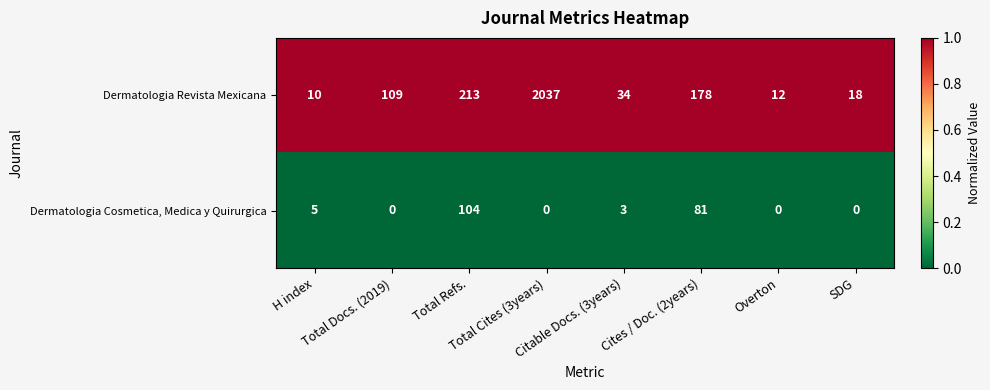

What is the difference between the maximum and minimum values in the Dermatologia Cosmetica, Medica y Quirurgica series?

104